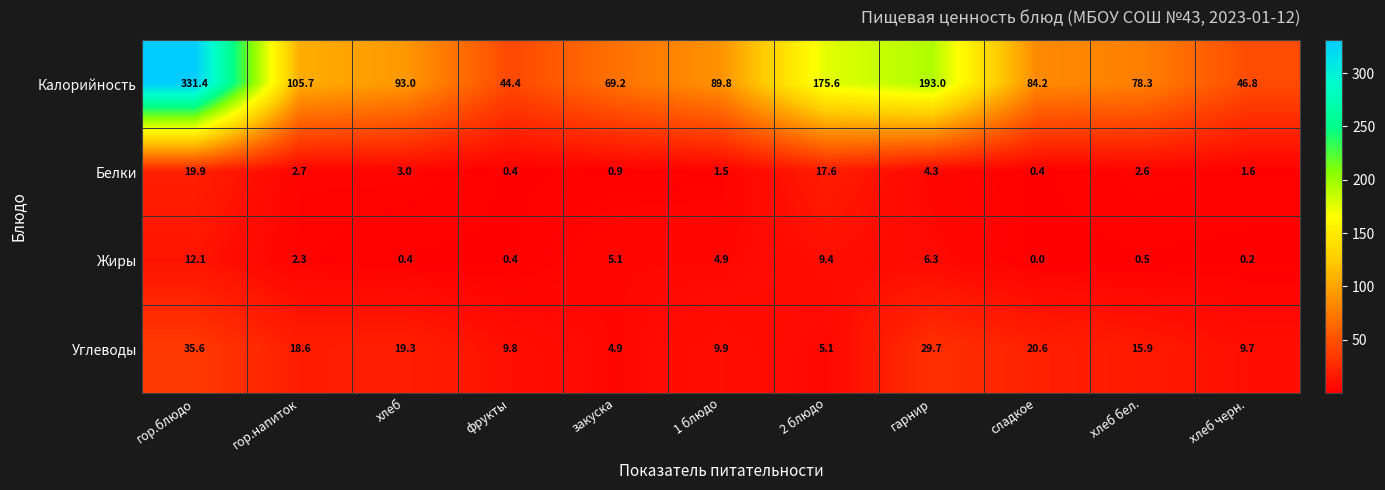

Where does the Углеводы series first go above 15?

гор.блюдо